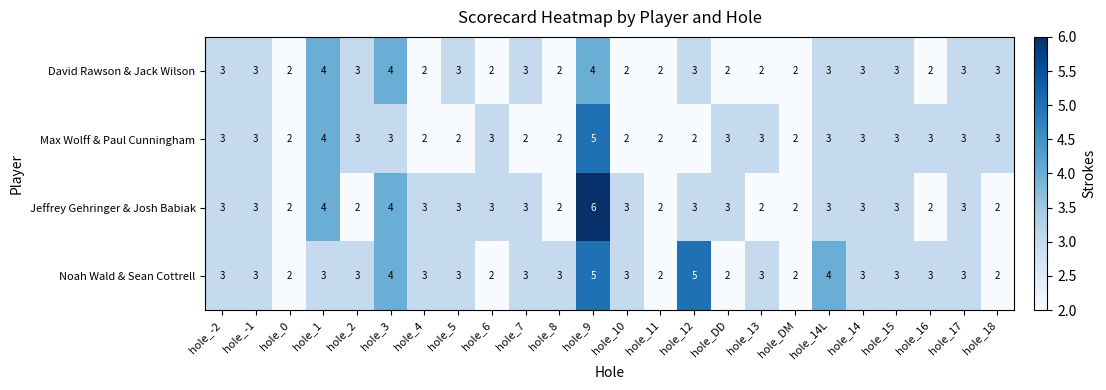

What is the approximate value of David Rawson & Jack Wilson at hole_5?

3